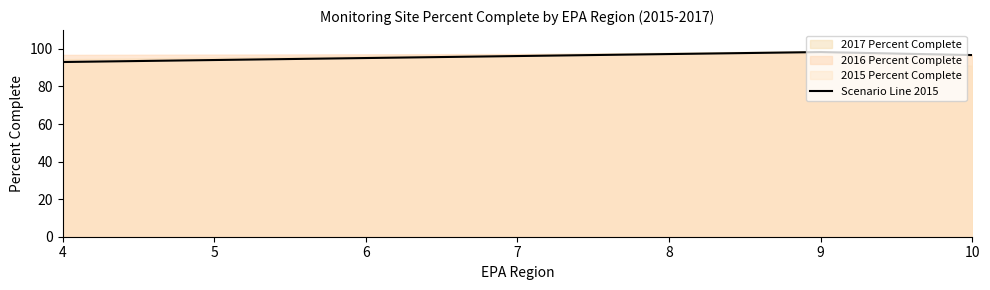

Which label corresponds to the smallest value in the chart?

4